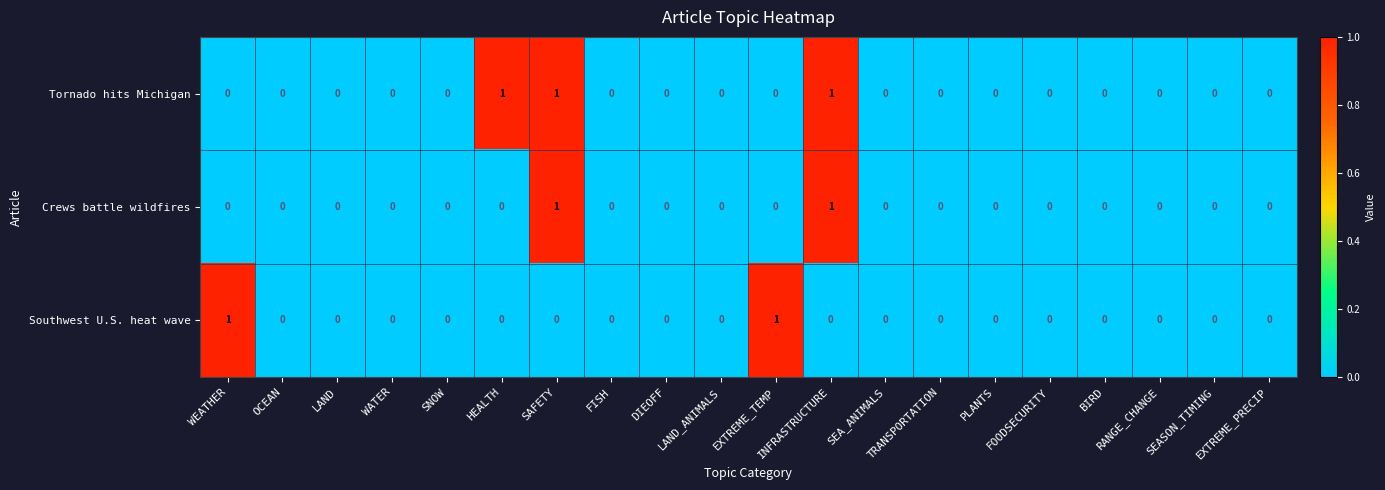

True or false: Crews battle wildfires has a value of 1 at SAFETY.

True